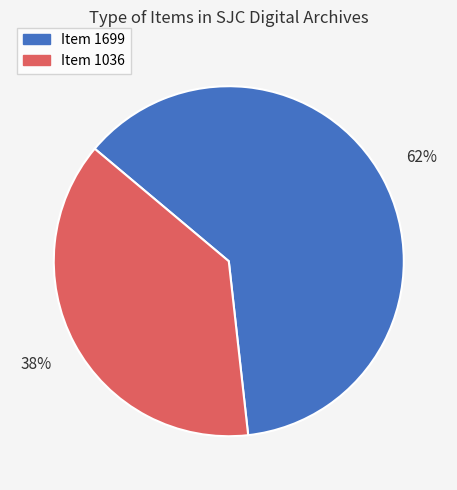

To the nearest percent, what is the average slice percentage?

50%